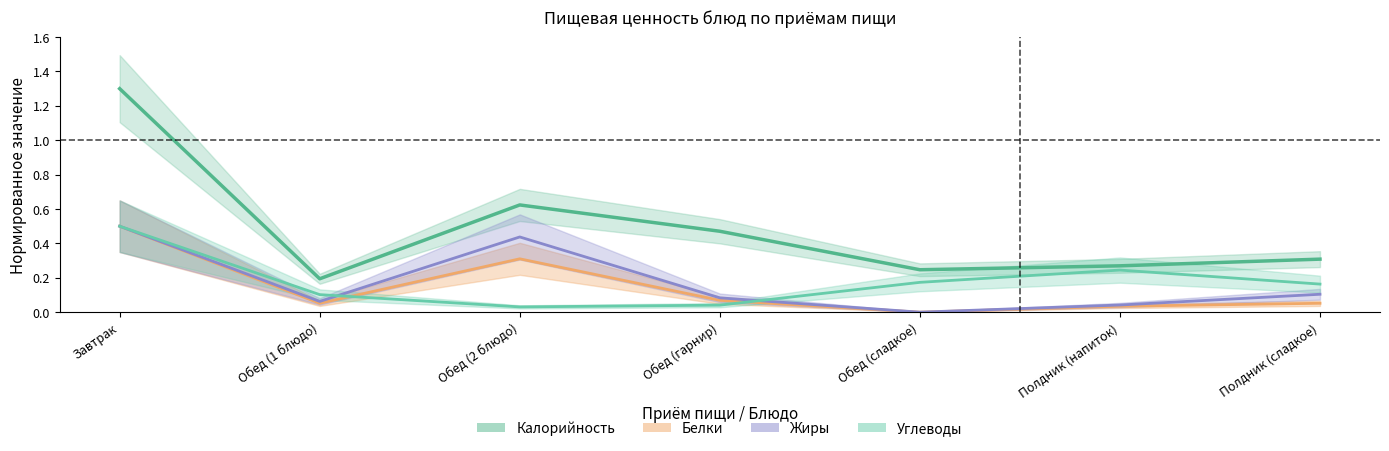

What is the label of the 6th point from the left?

Полдник (напиток)